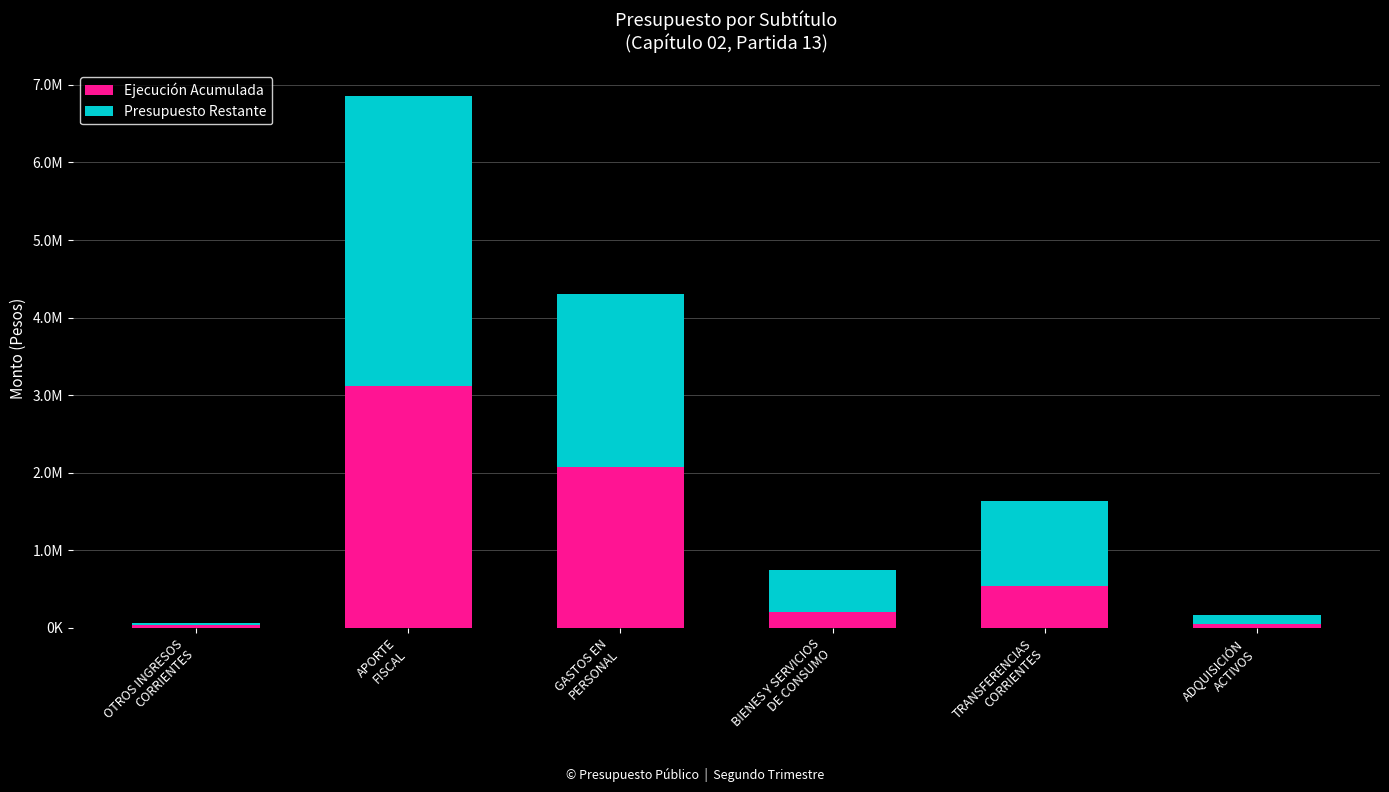

What are all the series names shown in the legend?

Ejecución Acumulada, Presupuesto Restante